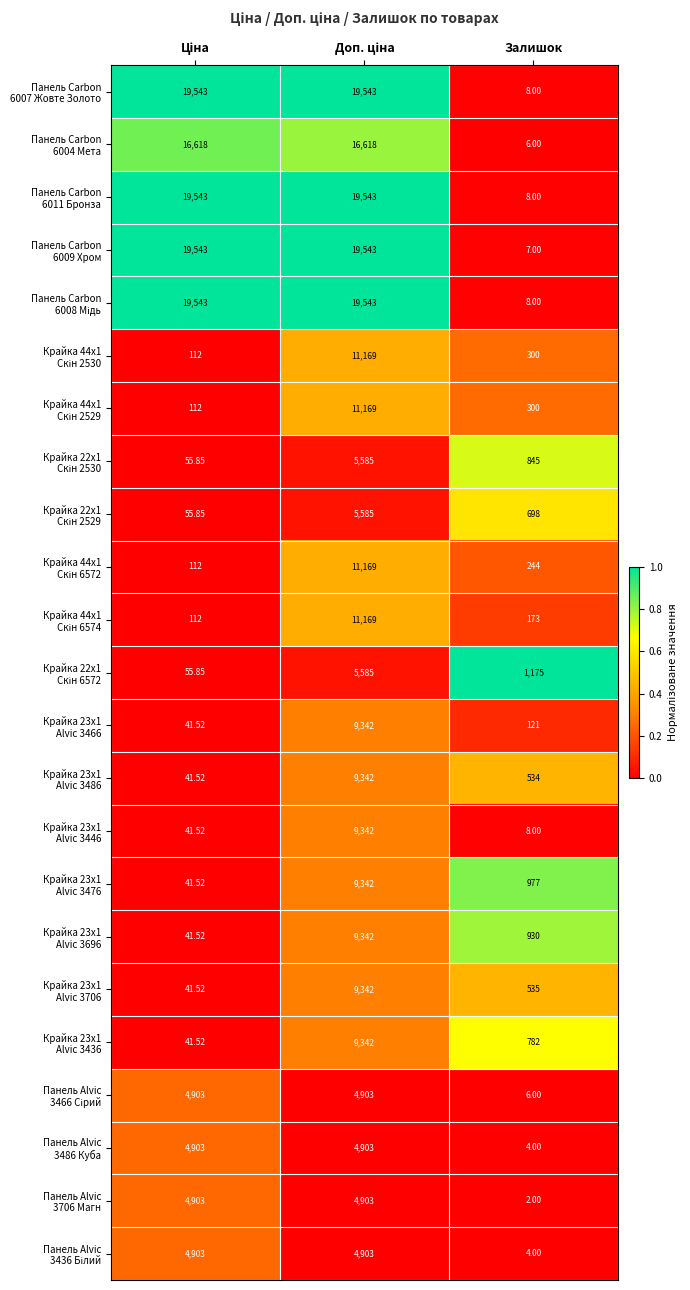

At which category does the chart reach its minimum across all series?

Залишок